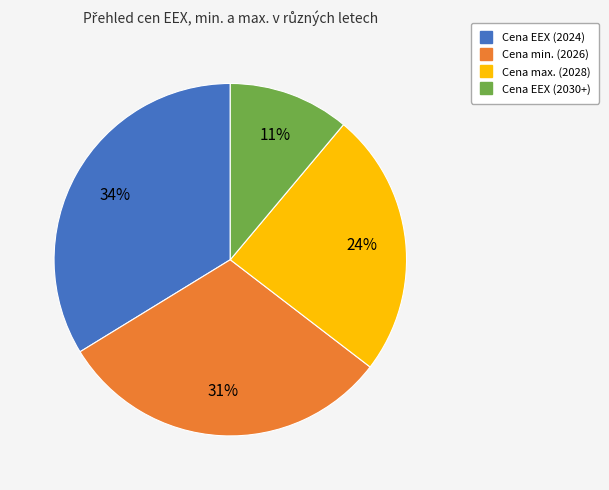

Between Cena max. (2028) and Cena EEX (2030+), which is larger?

Cena max. (2028)